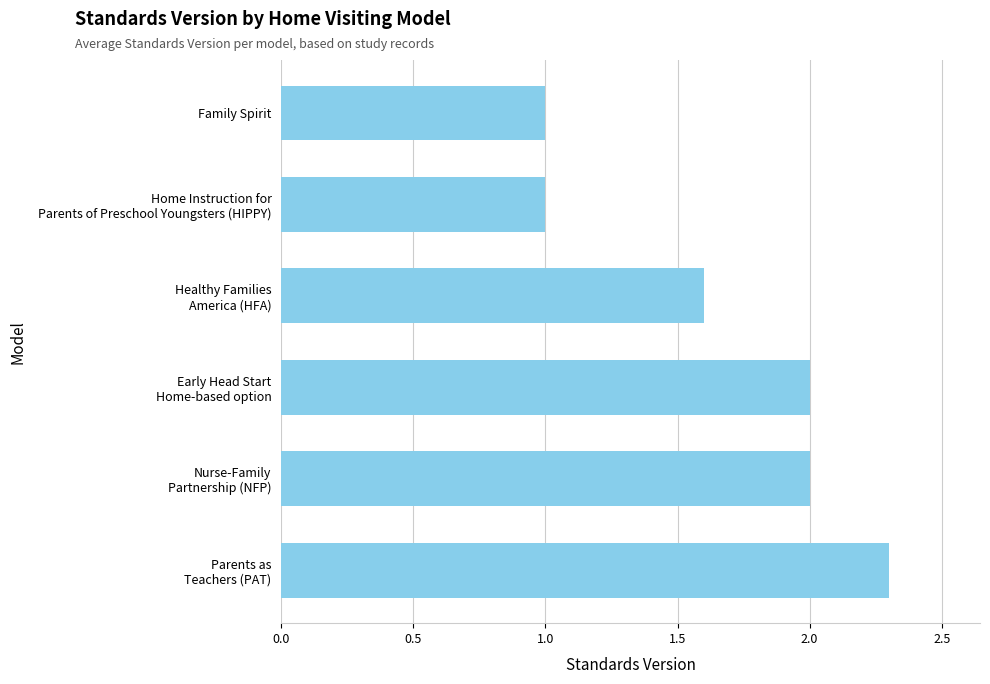

What is the difference between the maximum and minimum values?

1.3